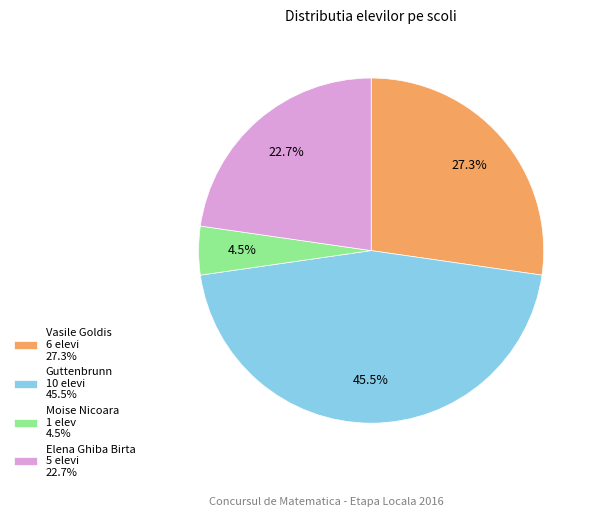

What is the smallest slice in the pie chart?

Moise Nicoara 1 elev 4.5%